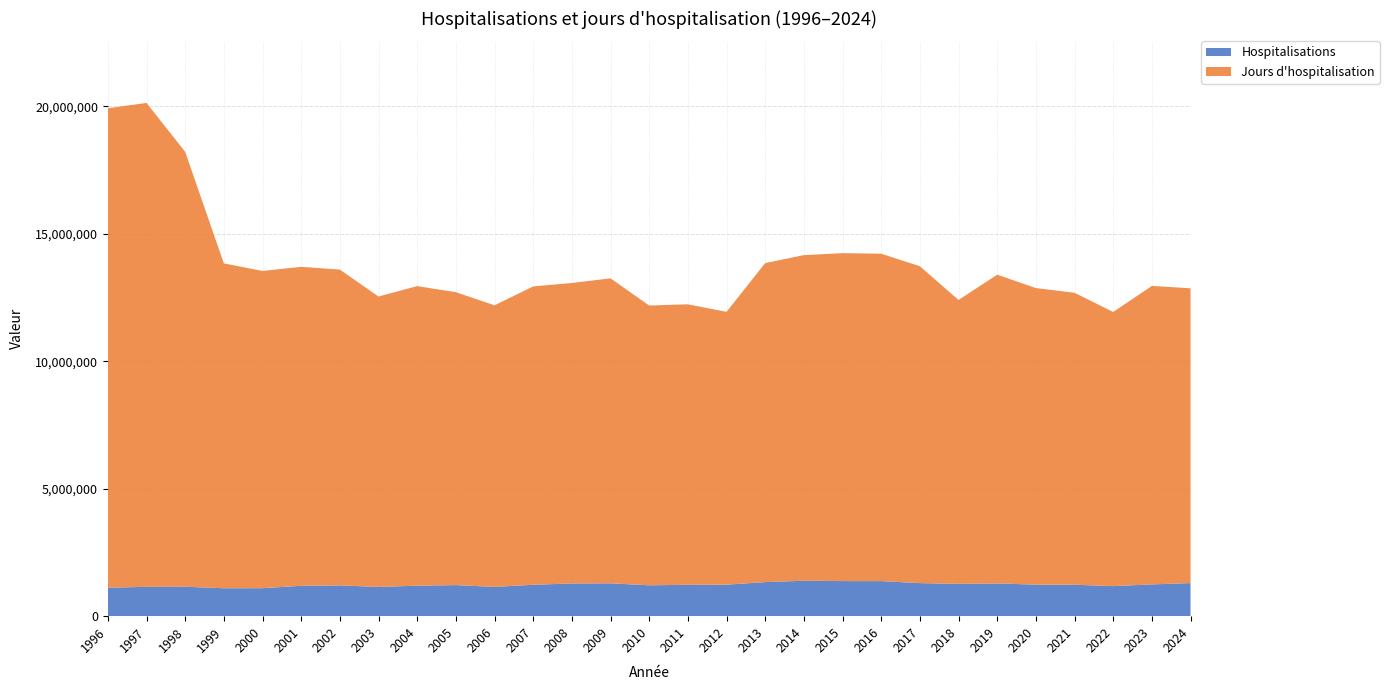

Reading left to right, transcribe all the data shown in this chart.

Hospitalisations: 1996=1117084	1997=1150122	1998=1154759	1999=1096033	2000=1097932	2001=1193315	2002=1207239	2003=1148028	2004=1196146	2005=1219455	2006=1147933	2007=1232442	2008=1283429	2009=1289334	2010=1211453	2011=1231733	2012=1235537	2013=1337185	2014=1390282	2015=1376486	2016=1375794	2017=1297475	2018=1266527	2019=1283764	2020=1236874	2021=1233503	2022=1179669	2023=1246642	2024=1297873
Jours d'hospitalisation: 1996=18812841	1997=18987651	1998=17067058	1999=12747160	2000=12447351	2001=12514126	2002=12391461	2003=11395671	2004=11754955	2005=11492862	2006=11050113	2007=11706006	2008=11789734	2009=11966875	2010=10978202	2011=11005084	2012=10705859	2013=12516385	2014=12776508	2015=12867161	2016=12846446	2017=12434060	2018=11140649	2019=12114963	2020=11637497	2021=11455312	2022=10756069	2023=11711732	2024=11567456